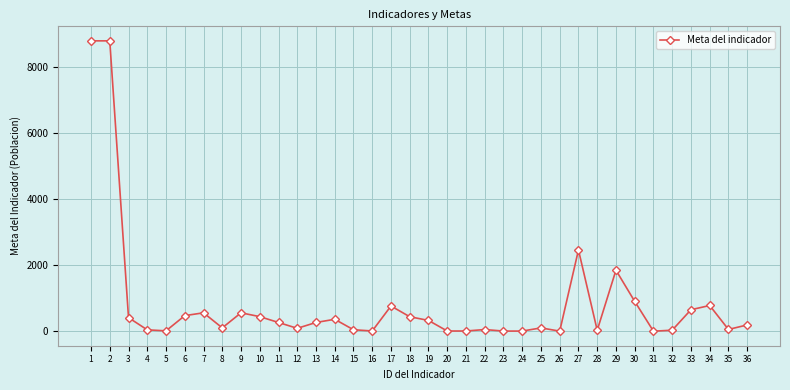

What is the difference between the maximum and second lowest values?

8786